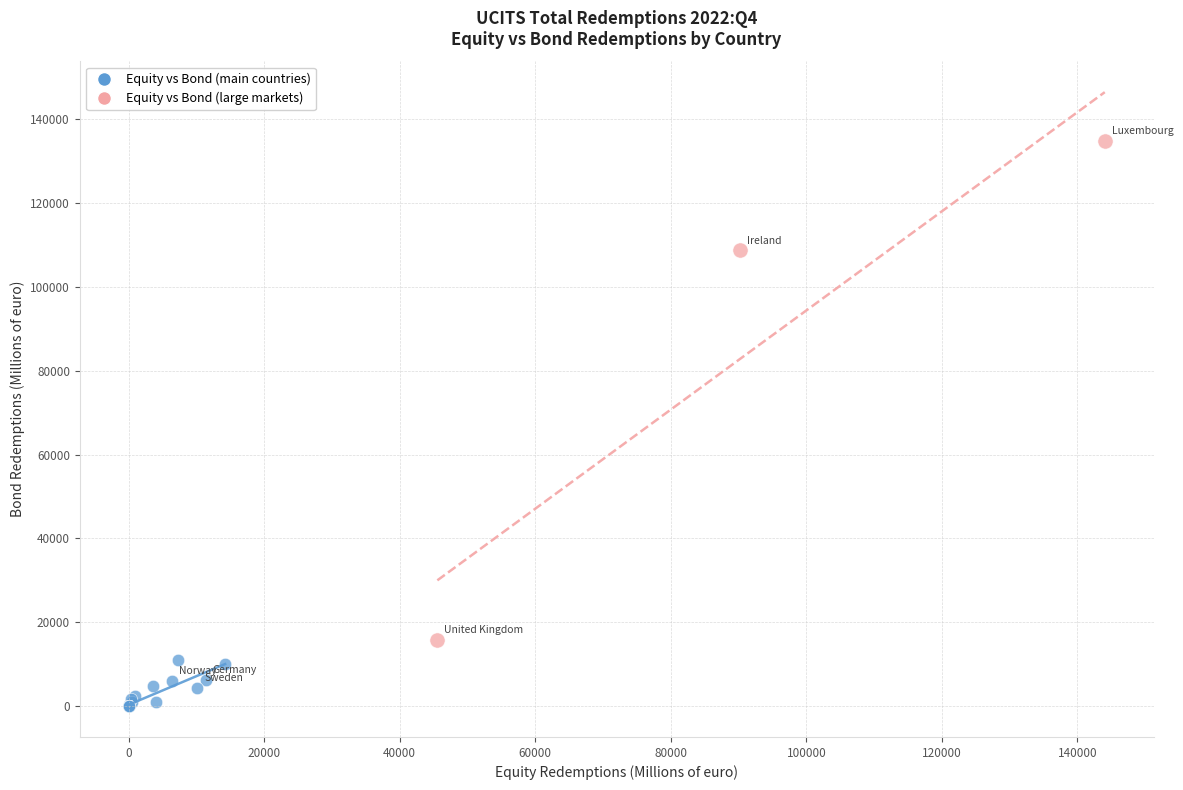

Which series contains the lowest Y value?

Equity vs Bond (main countries)